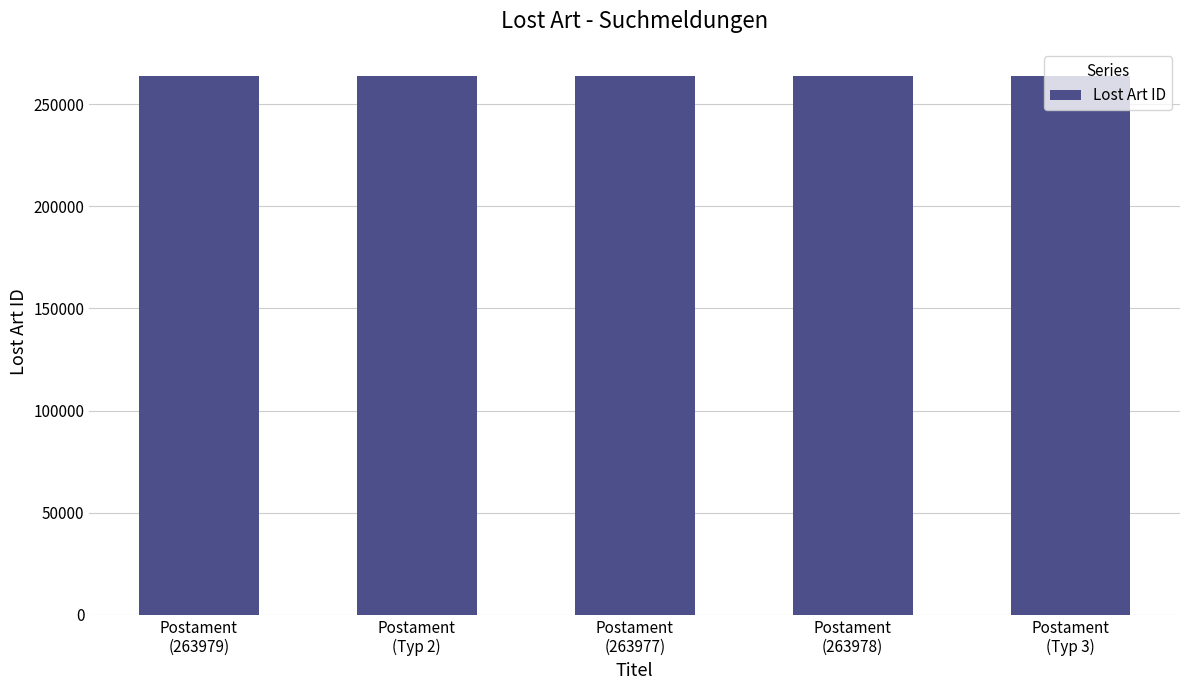

What is the greatest value displayed?

263979